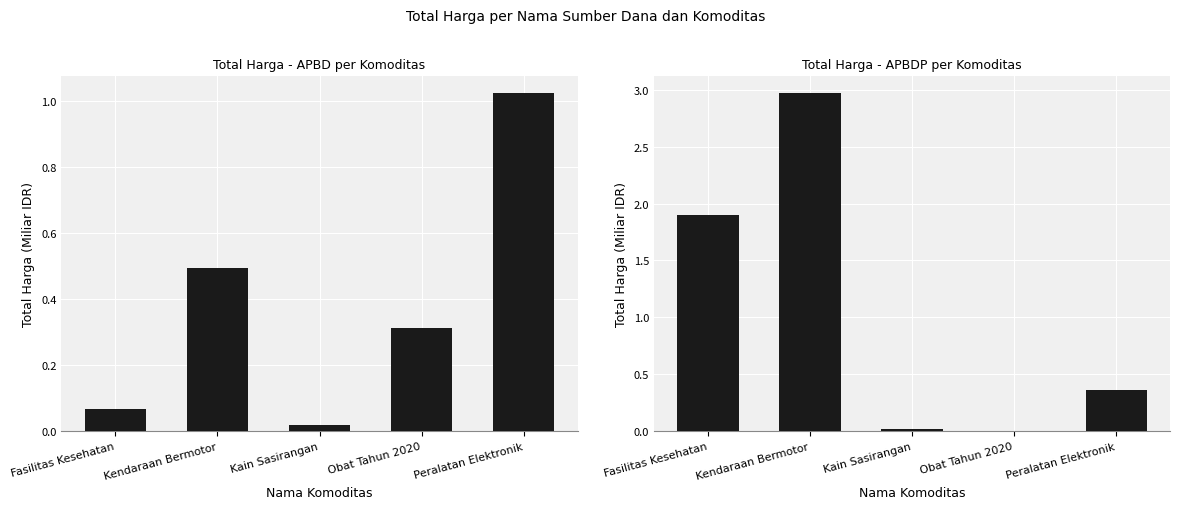

How many bars are there in each group?

2